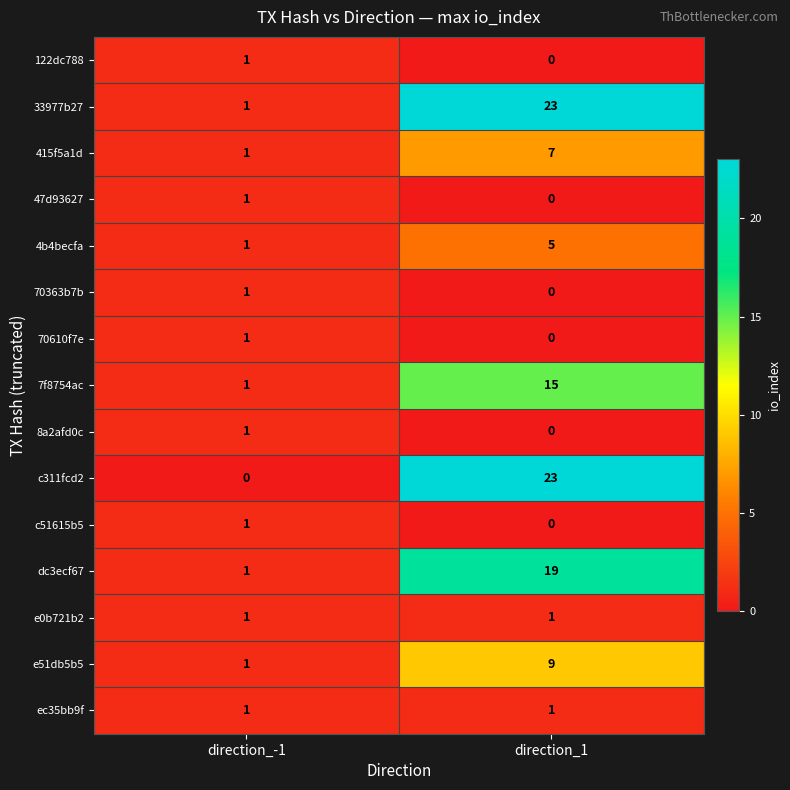

Reading left to right, transcribe all the data shown in this chart.

122dc788: 1	0
33977b27: 1	23
415f5a1d: 1	7
47d93627: 1	0
4b4becfa: 1	5
70363b7b: 1	0
70610f7e: 1	0
7f8754ac: 1	15
8a2afd0c: 1	0
c311fcd2: 0	23
c51615b5: 1	0
dc3ecf67: 1	19
e0b721b2: 1	1
e51db5b5: 1	9
ec35bb9f: 1	1